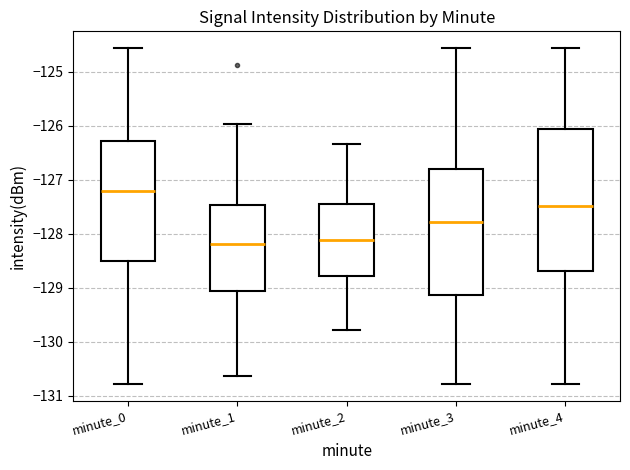

Which box's median line is the highest?

minute_0